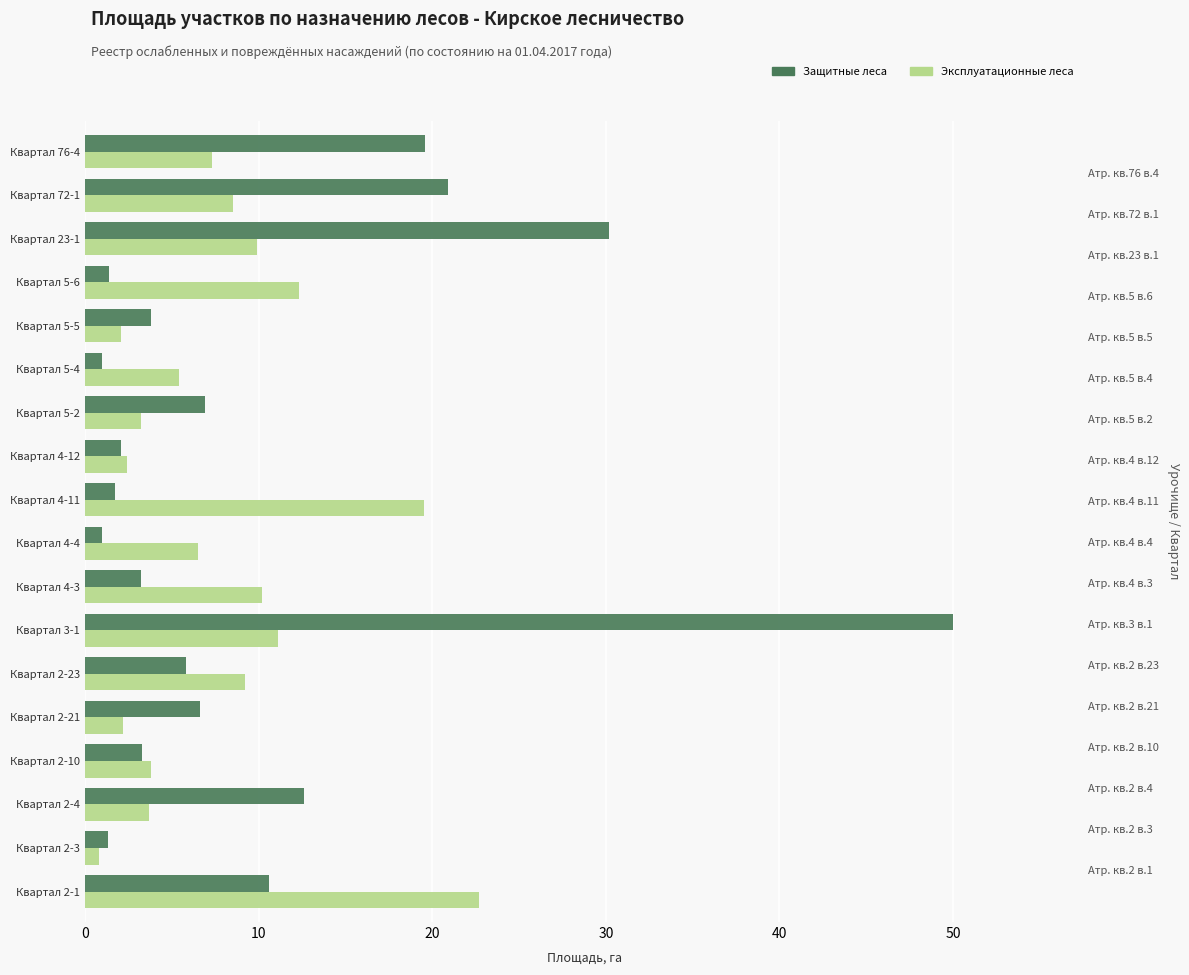

True or false: Эксплуатационные леса has a value of 9.9 at Квартал 23-1.

True